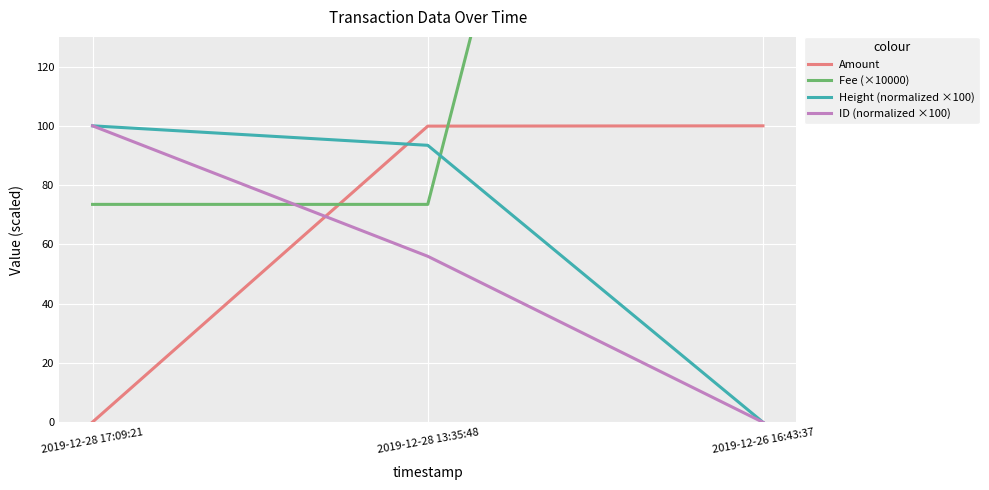

How many lines are shown in the chart?

4